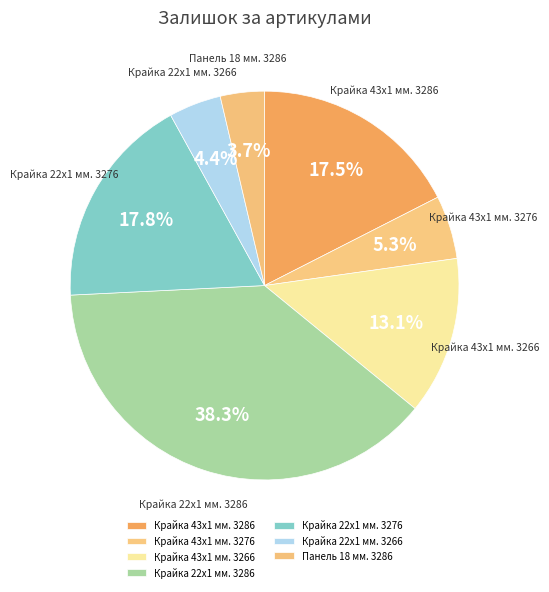

To the nearest percent, what is the combined percentage of Крайка 22x1 мм. 3276 and Крайка 43x1 мм. 3276?

23%